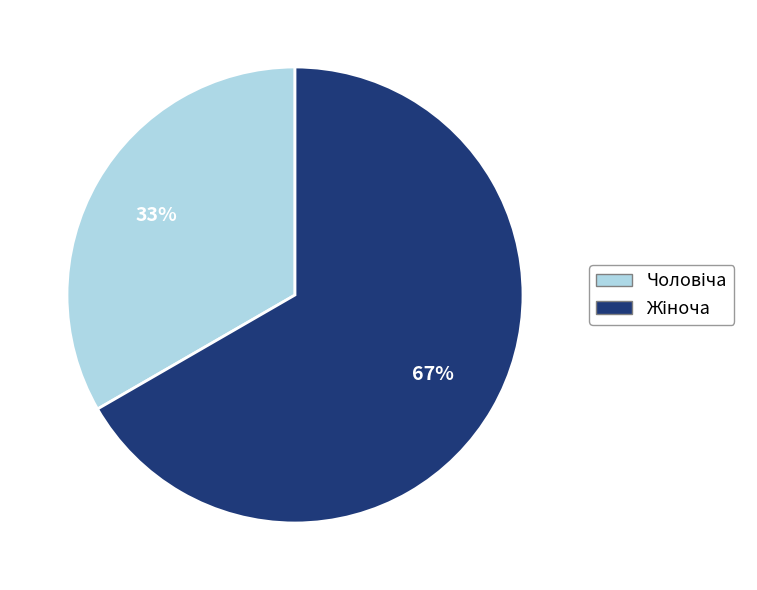

How many segments does this pie chart have?

2